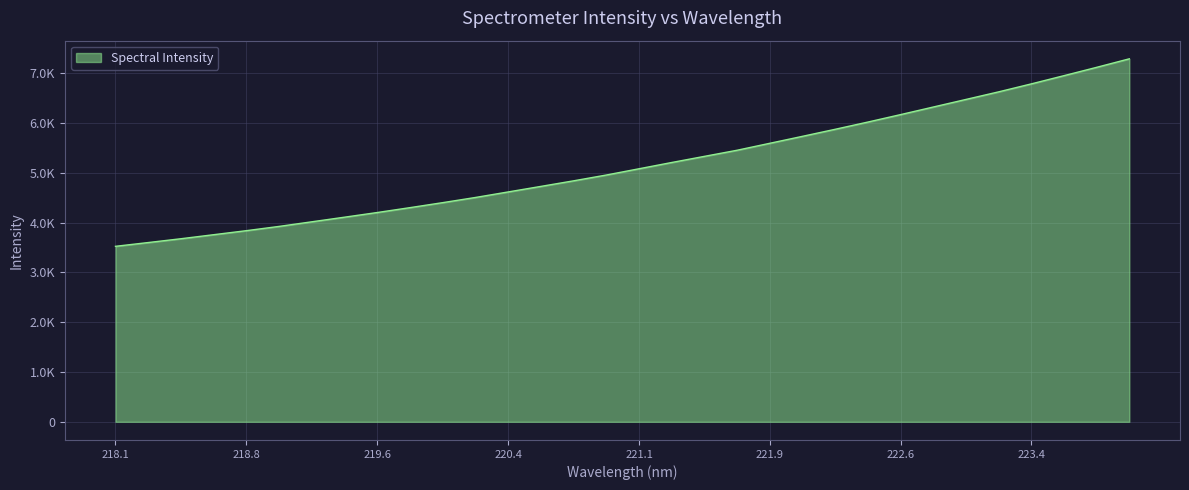

Does the chart have visible grid lines?

Yes